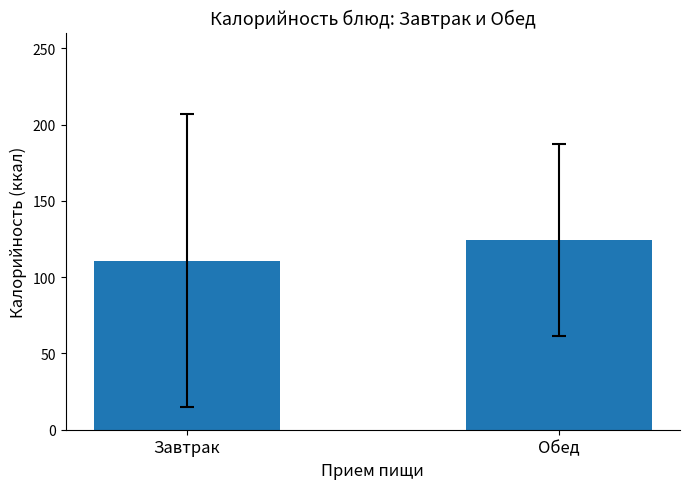

List the labels in order of value, smallest first.

Завтрак, Обед